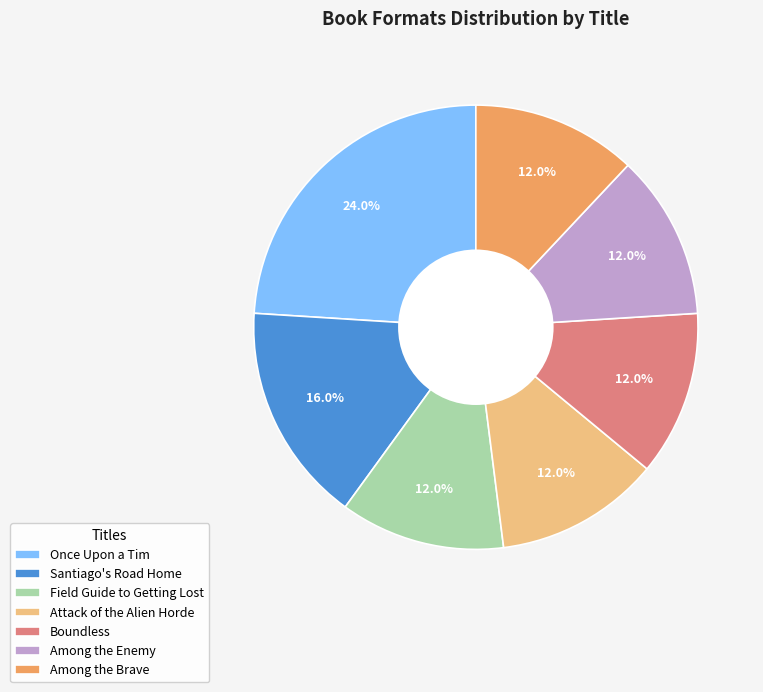

How many slices are in this pie chart?

7